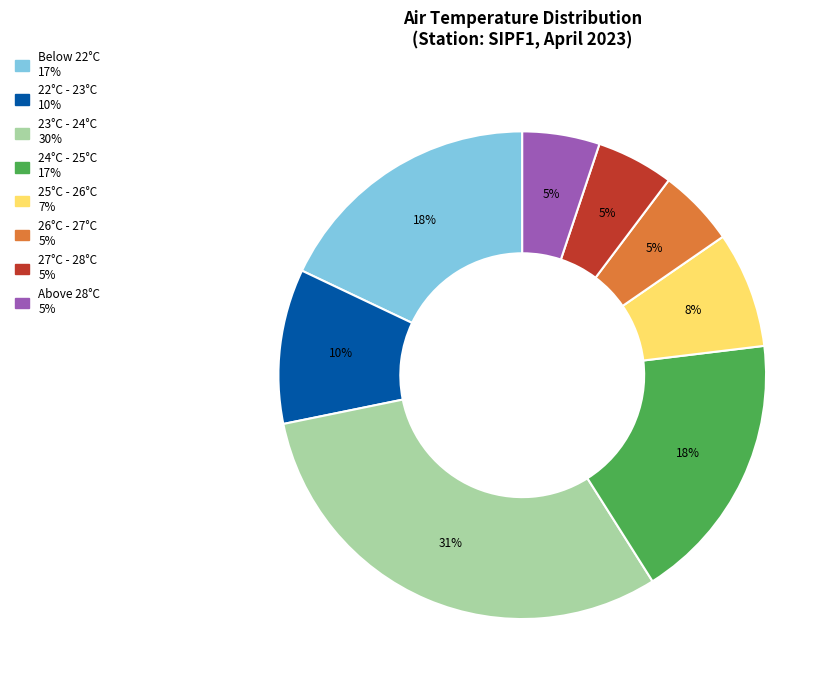

Is there any slice that represents more than half of the pie?

No